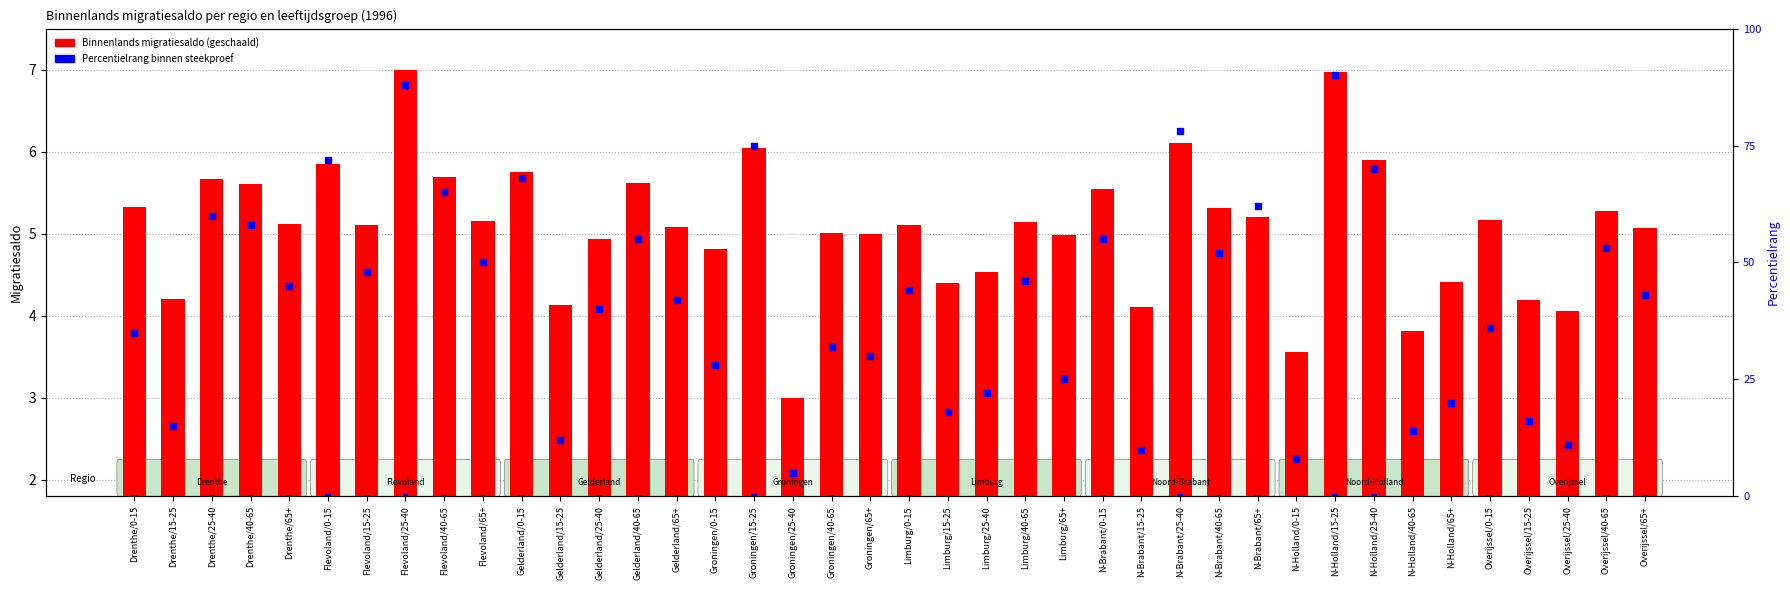

Which series has the largest Y range (max minus min)?

percentile rank within the sample